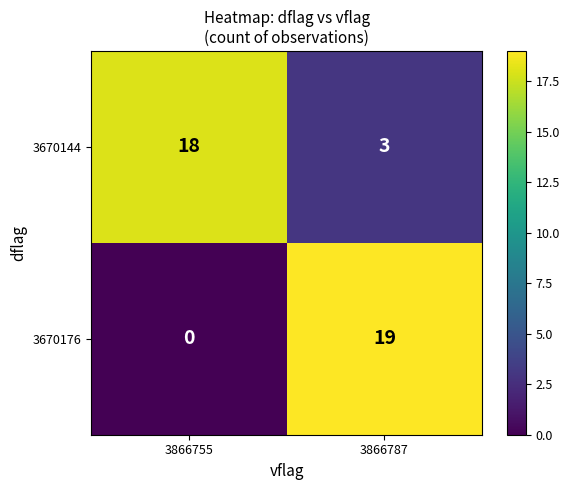

What is the difference between the highest and lowest values at 3866787?

16